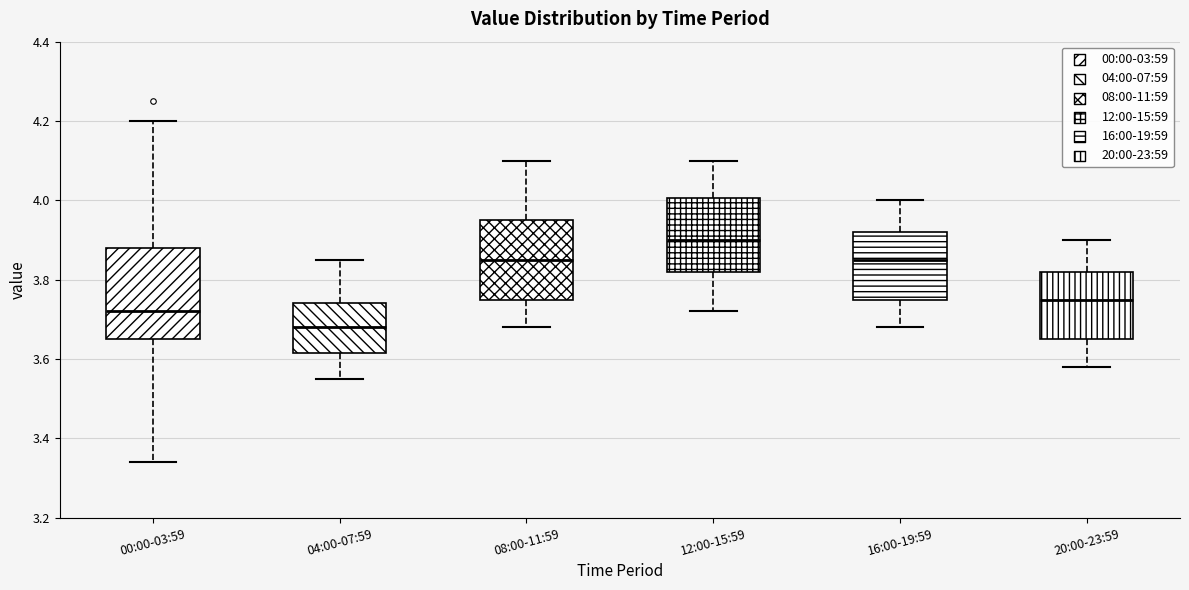

Reading left to right, transcribe this box plot: for each box, give where its median line is, the range the box spans, and where its two whiskers end, as read against the y-axis. The values are not printed on the chart, so give them approximately, as read against the axis.

00:00-03:59: median 3.72, box 3.66 to 3.88, whiskers 3.34 to 4.20
04:00-07:59: median 3.68, box 3.62 to 3.74, whiskers 3.56 to 3.86
08:00-11:59: median 3.86, box 3.76 to 3.96, whiskers 3.68 to 4.10
12:00-15:59: median 3.90, box 3.82 to 4.00, whiskers 3.72 to 4.10
16:00-19:59: median 3.86, box 3.76 to 3.92, whiskers 3.68 to 4.00
20:00-23:59: median 3.76, box 3.66 to 3.82, whiskers 3.58 to 3.90